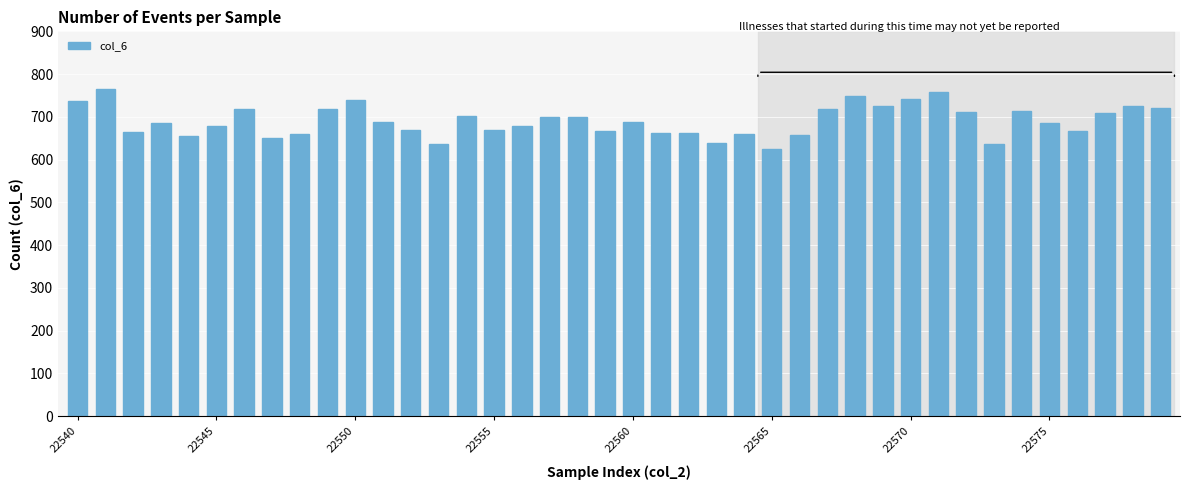

What is the value of the 9th bar from the left?

659